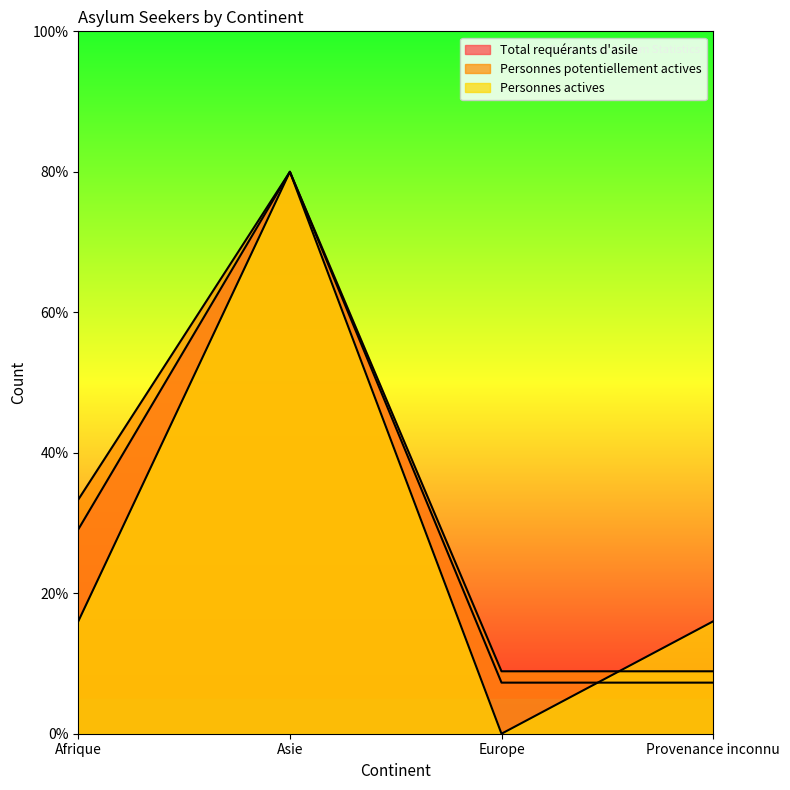

Reading right to left, what are all the values shown in this chart?

Total requérants d'asile: 7.3	7.3	80.0	29.1
Personnes potentiellement actives: 8.9	8.9	80.0	33.3
Personnes actives: 16.0	0.0	80.0	16.0